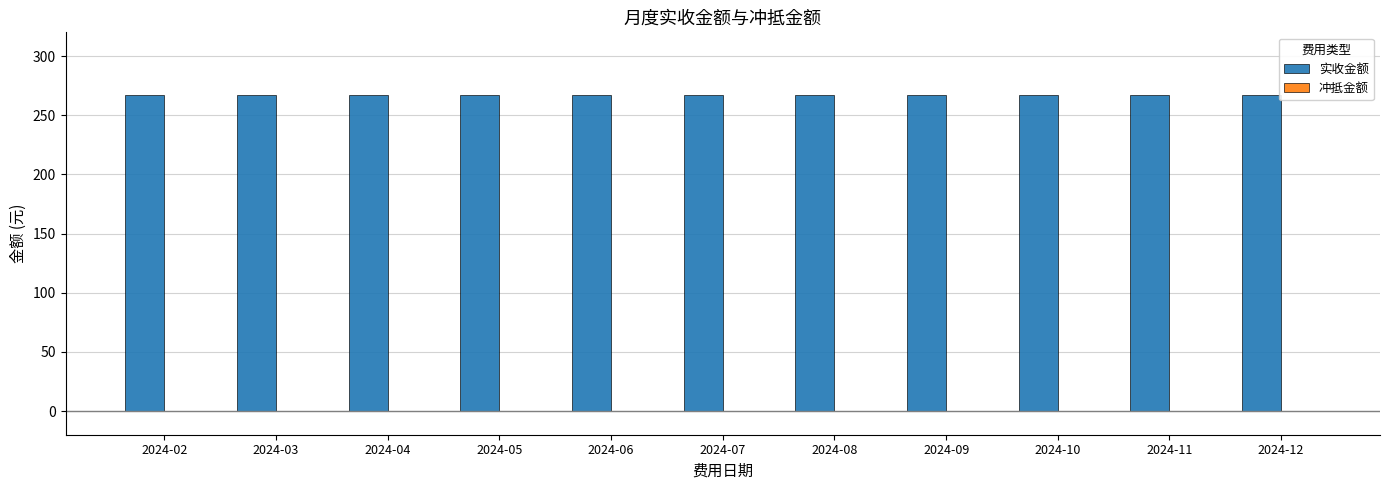

Rank the categories by 实收金额 value from highest to lowest.

2024-02, 2024-03, 2024-04, 2024-05, 2024-06, 2024-07, 2024-08, 2024-09, 2024-10, 2024-11, 2024-12